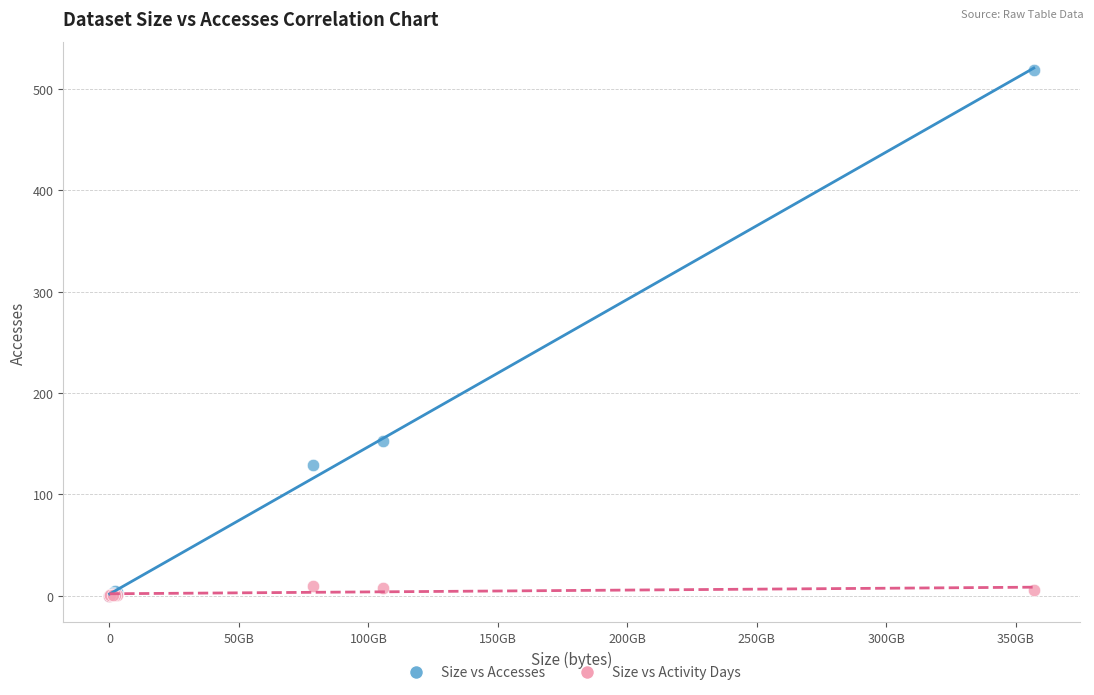

In the Size vs Accesses series, what Y value is closest to 259?

153